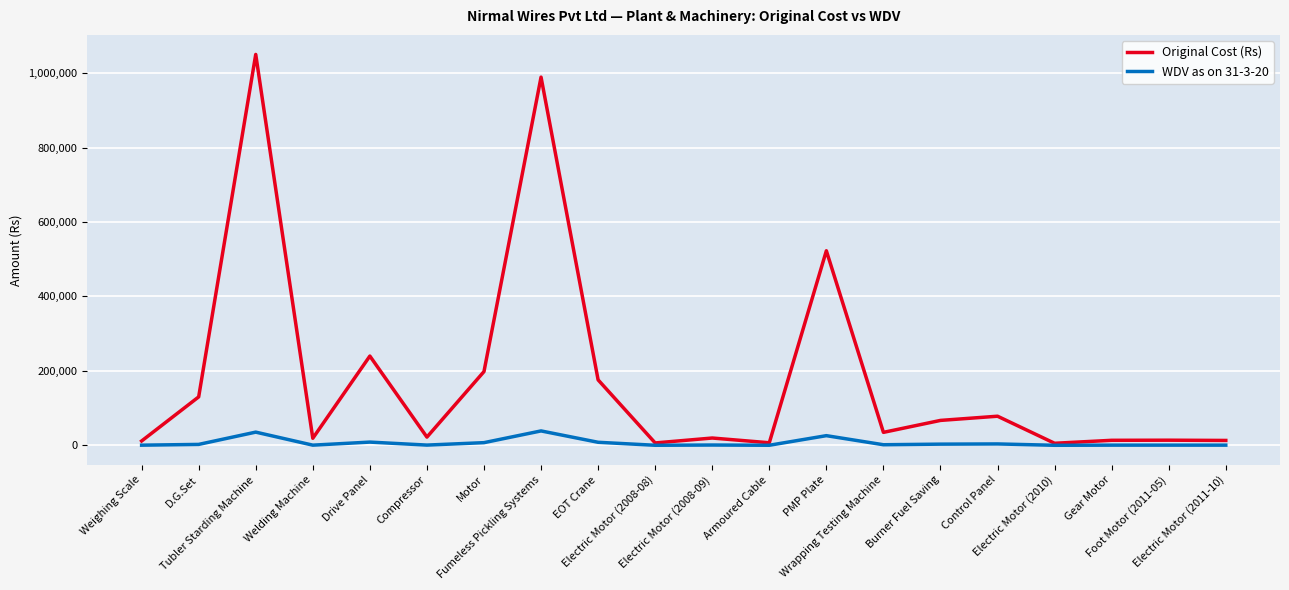

List the series in order of their overall mean, lowest first.

WDV as on 31-3-20, Original Cost (Rs)